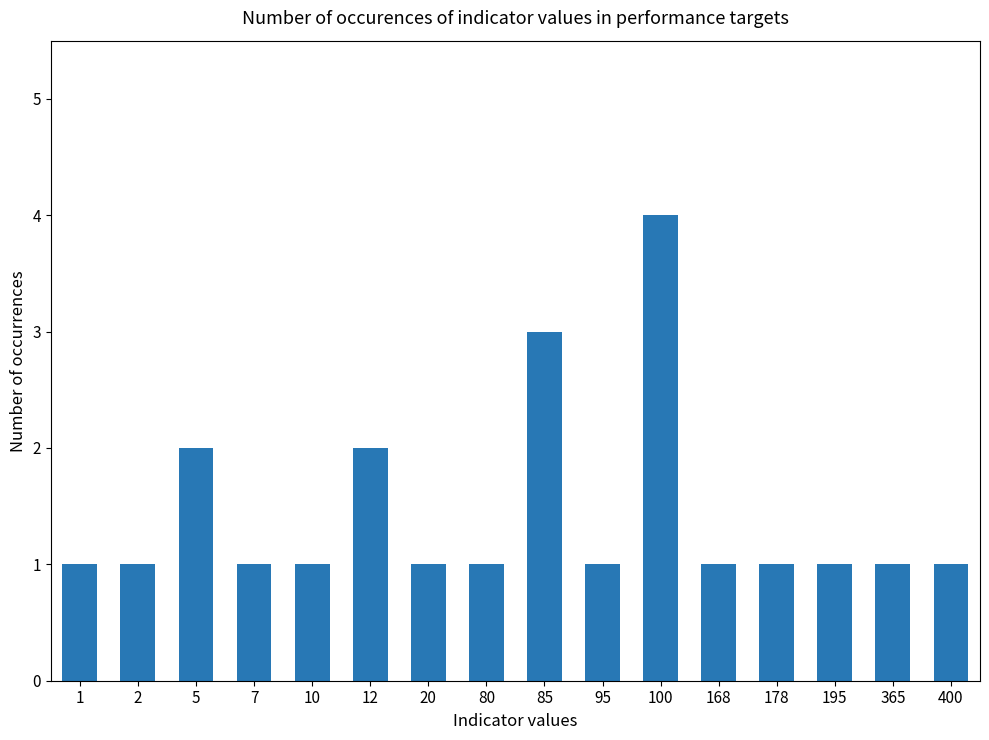

The chart shows a value of 2 at 195. True or false?

False